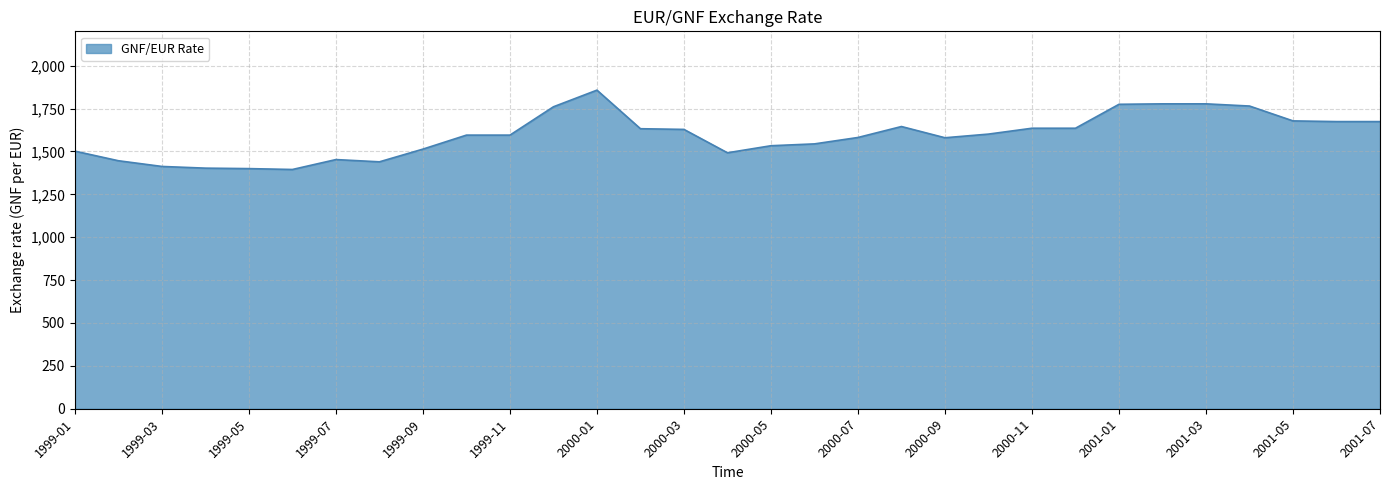

What is the smallest value displayed?

1394.7